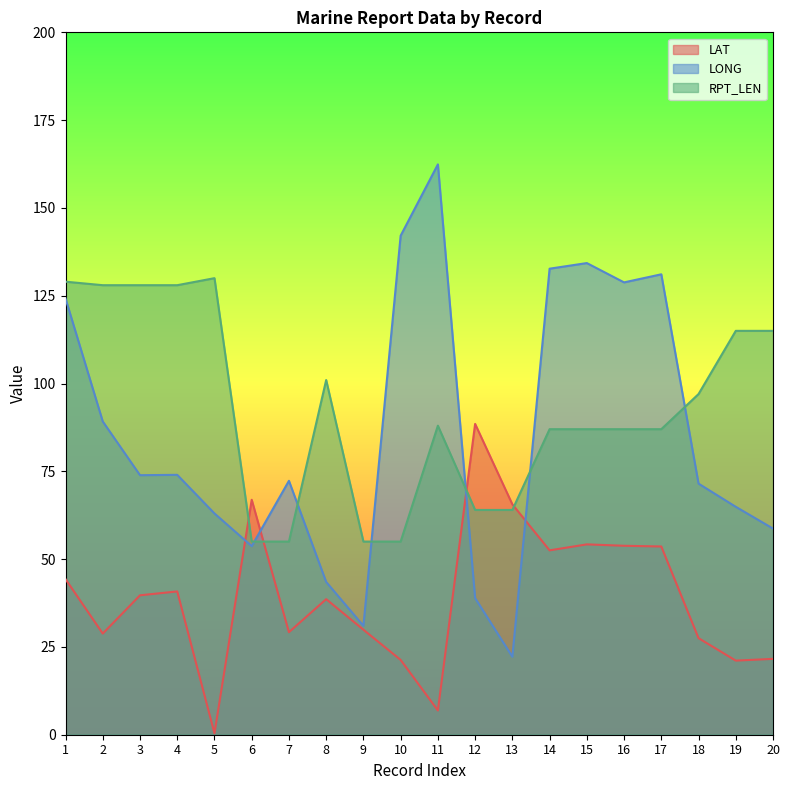

What is the total value across all series at 6?

175.6